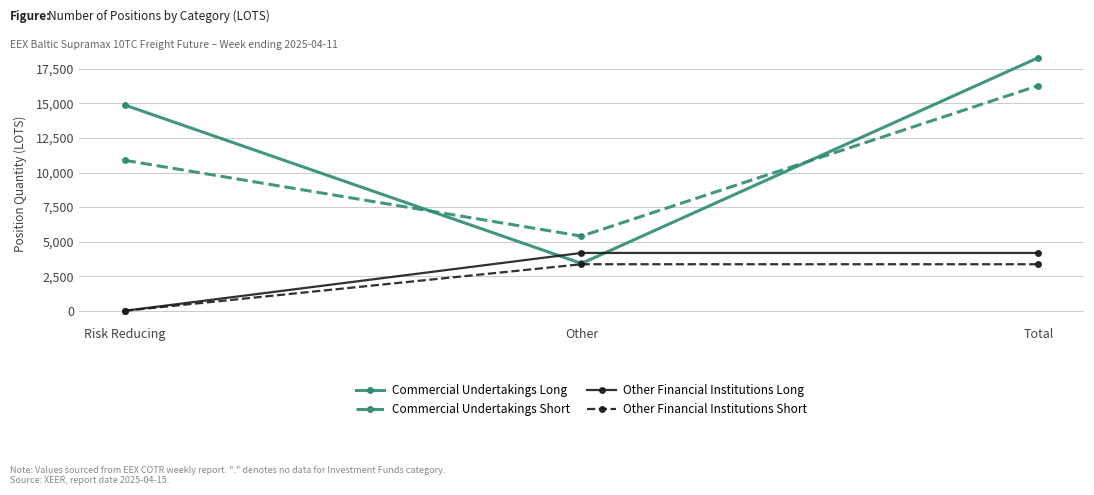

What is the sum of all Other Financial Institutions Short values?

6737.5